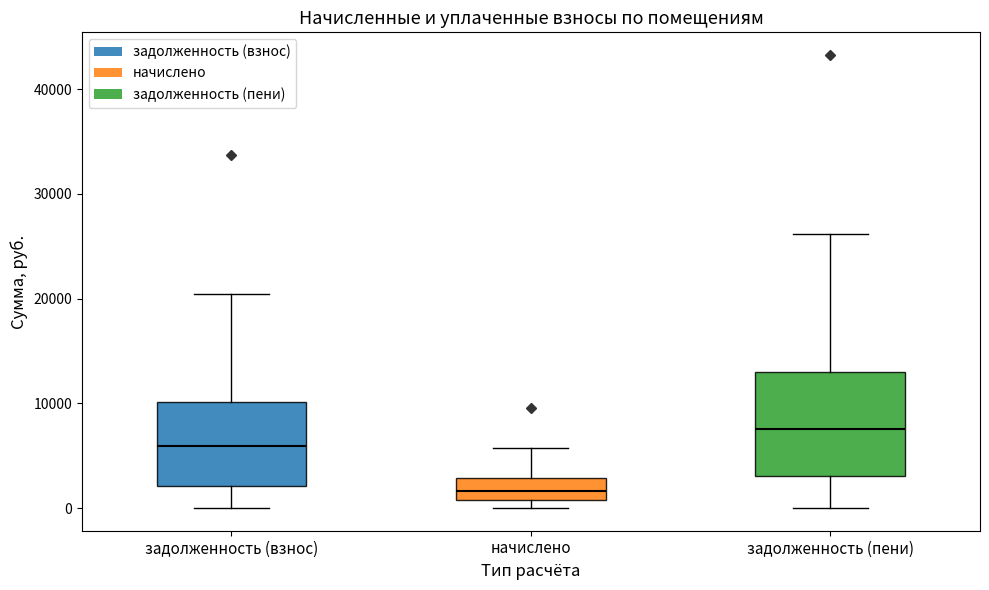

Comparing the boxes themselves (not the whiskers), which one is the tallest?

задолженность (пени)